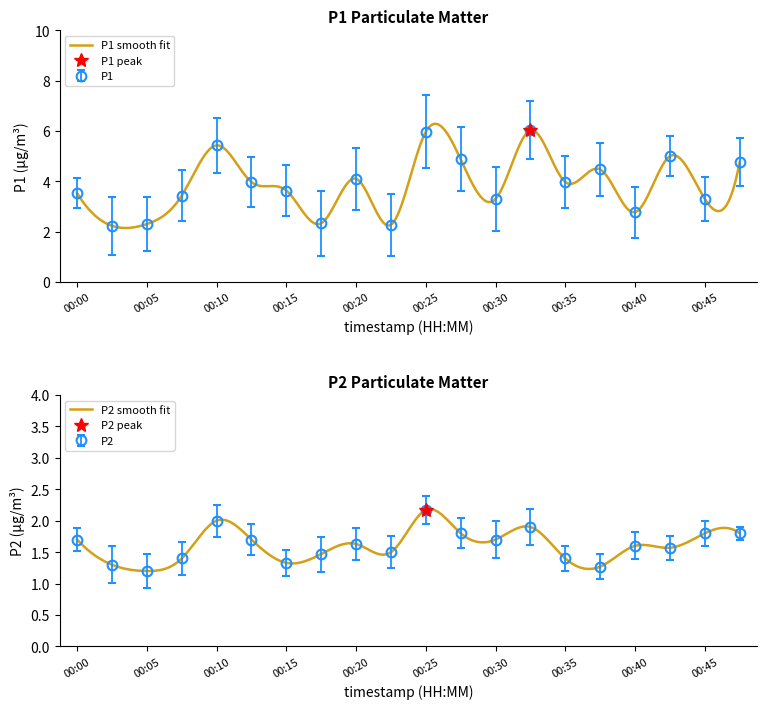

What is the smallest value displayed?

1.2